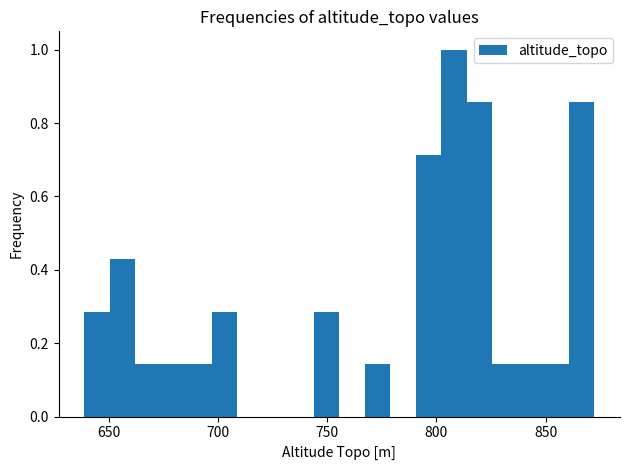

Around what value on the x-axis is the tallest bar? Give the approximate position of its centre, as read against the axis.

810